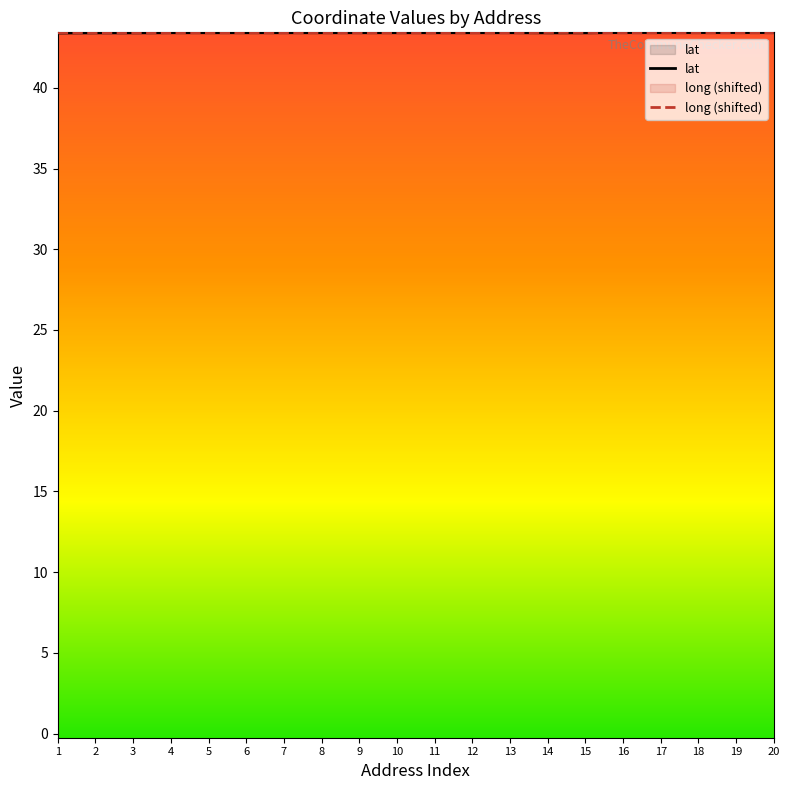

List the labels in order of long (shifted) value, largest first.

14, 15, 4, 5, 6, 7, 8, 9, 10, 11, 13, 12, 1, 20, 19, 18, 17, 16, 2, 3